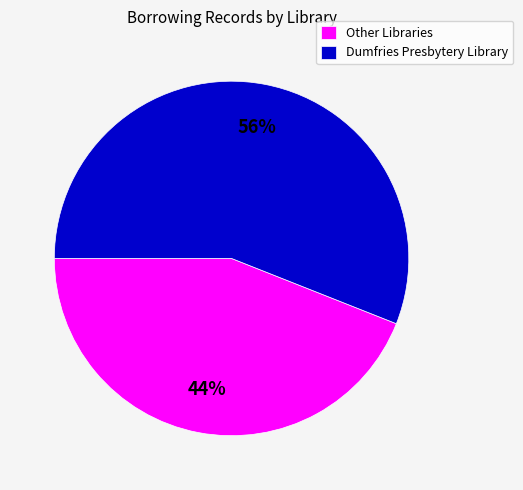

To the nearest percent, what is the difference between the Dumfries Presbytery Library and Other Libraries slice percentages?

12%